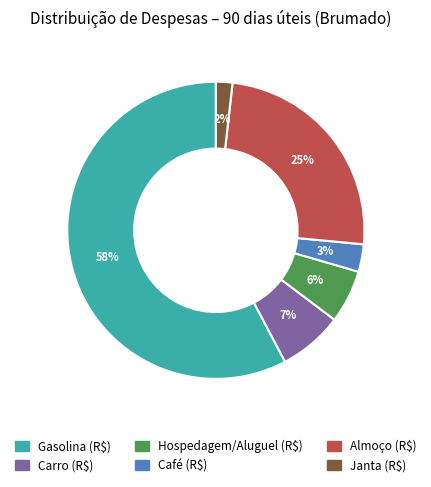

The Janta (R$) slice represents 2% of the pie. True or false?

True